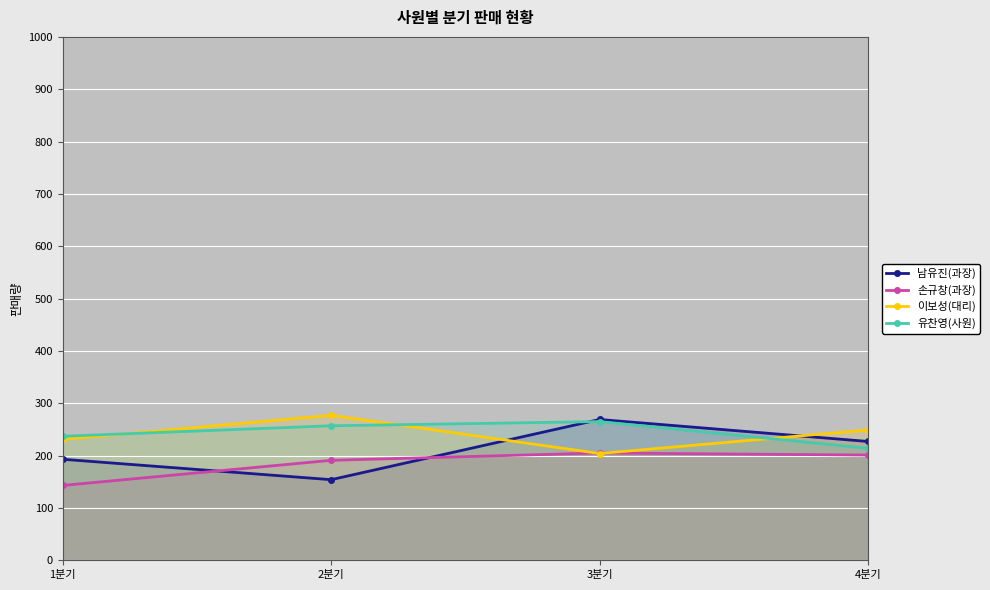

Rank the categories by 손규창(과장) value from lowest to highest.

1분기, 2분기, 4분기, 3분기